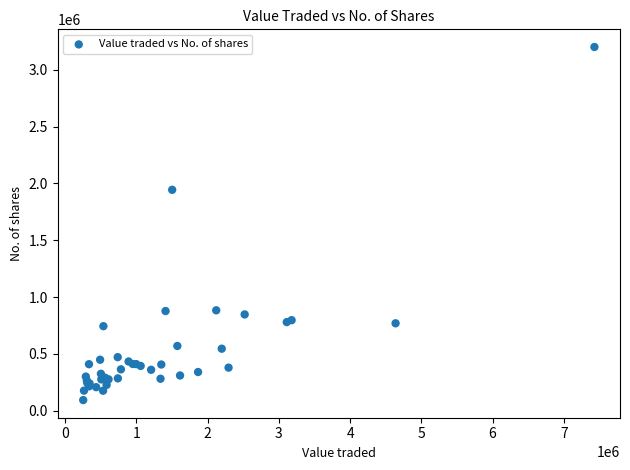

What Y value in the scatter plot is closest to 1646939?

1943405